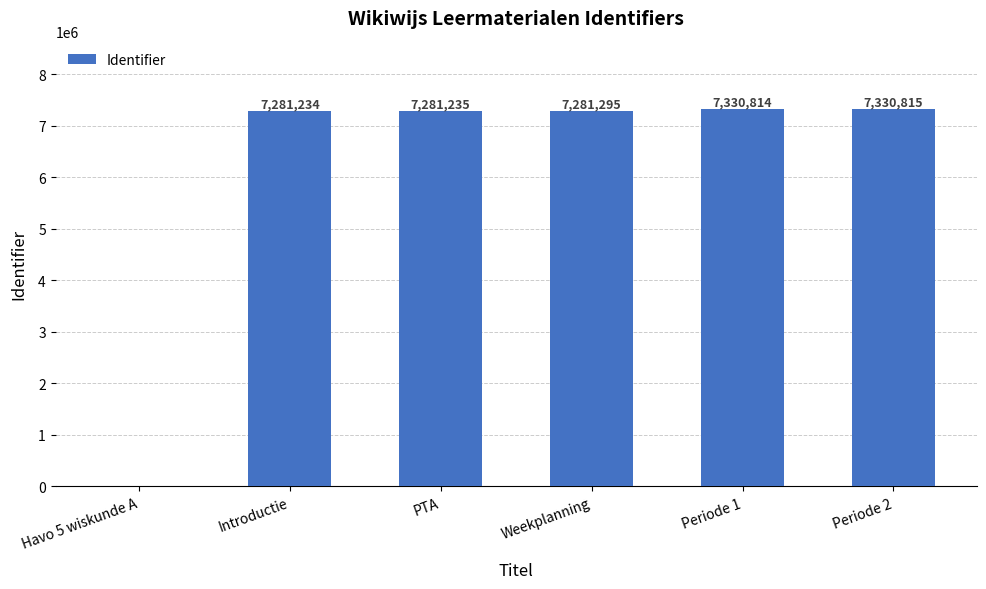

True or false: the data shows 7281295 at Weekplanning.

True